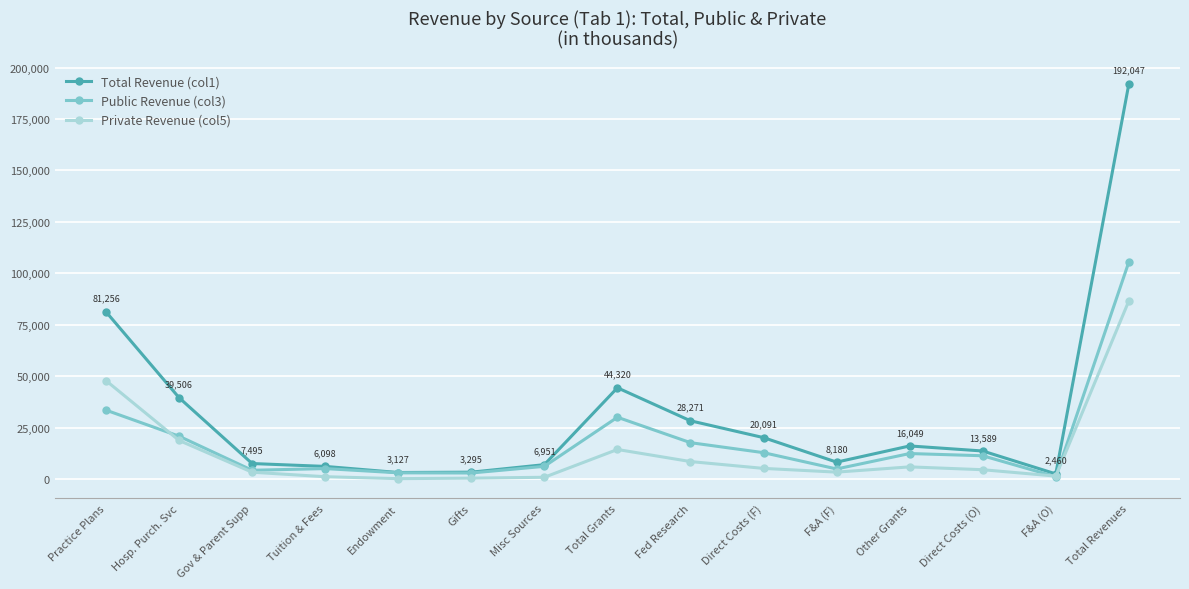

Which series changed the most between Hosp. Purch. Svc and Direct Costs (F)?

Total Revenue (col1)